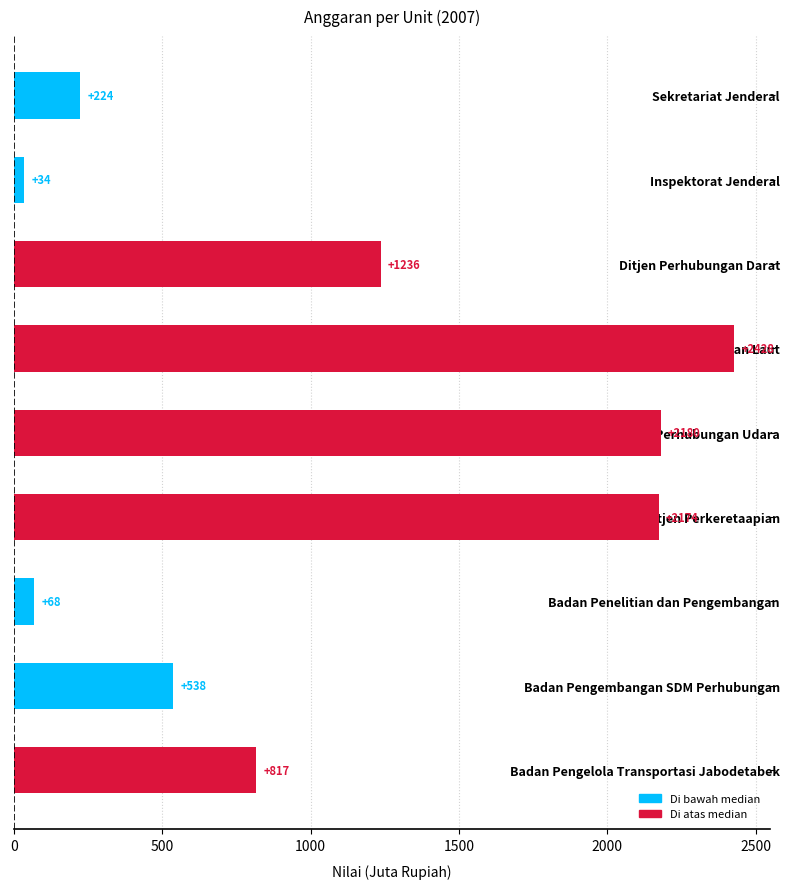

Where is the data nearest to the value 1231?

Ditjen Perhubungan Darat